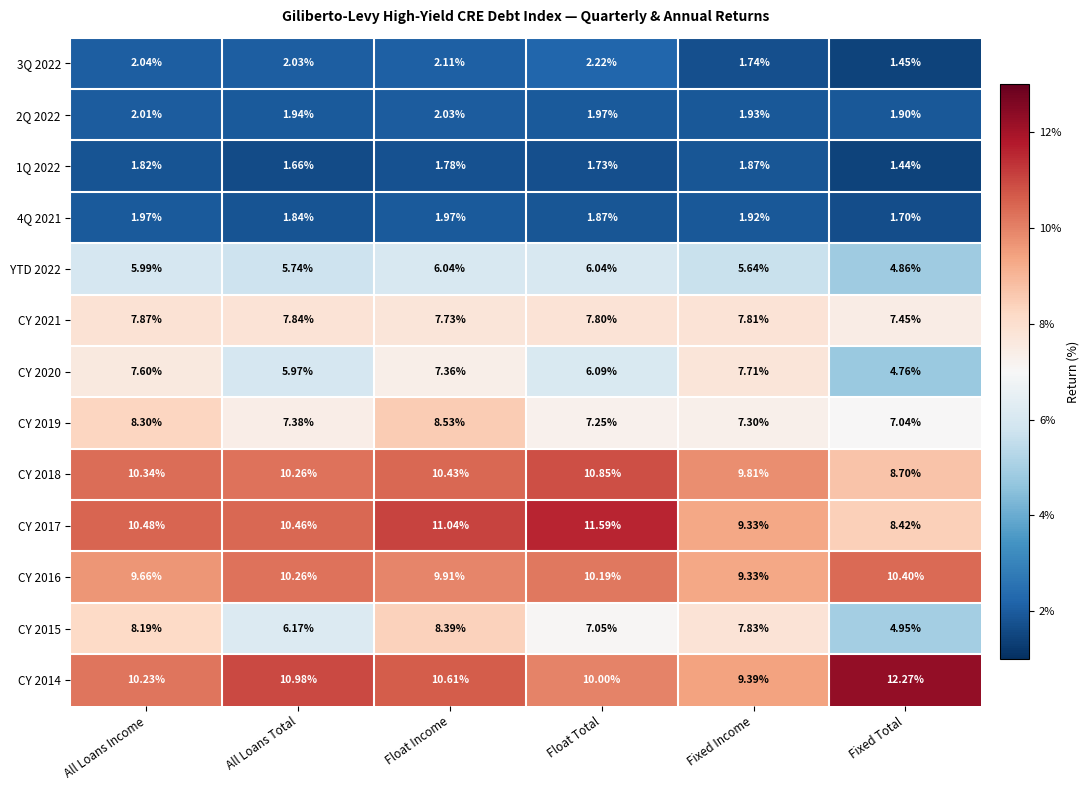

At which category is the sum across all series the highest?

Float Income